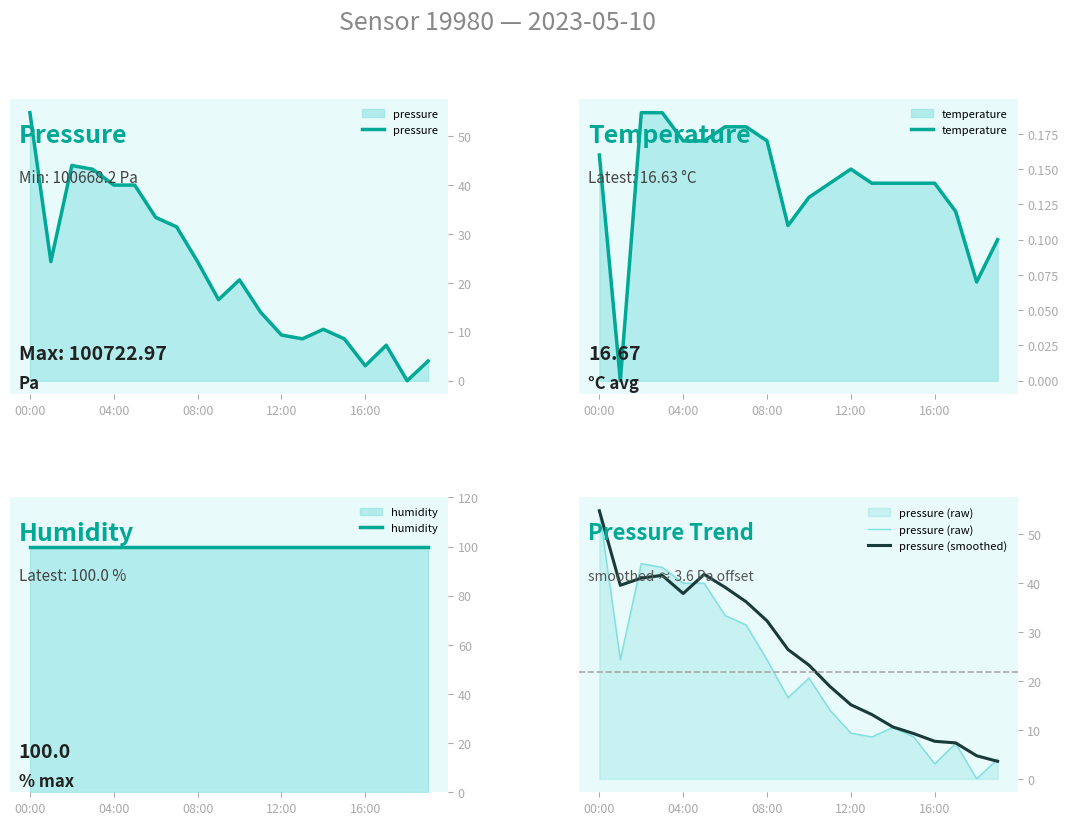

Which category has the highest value in the pressure series?

00:00